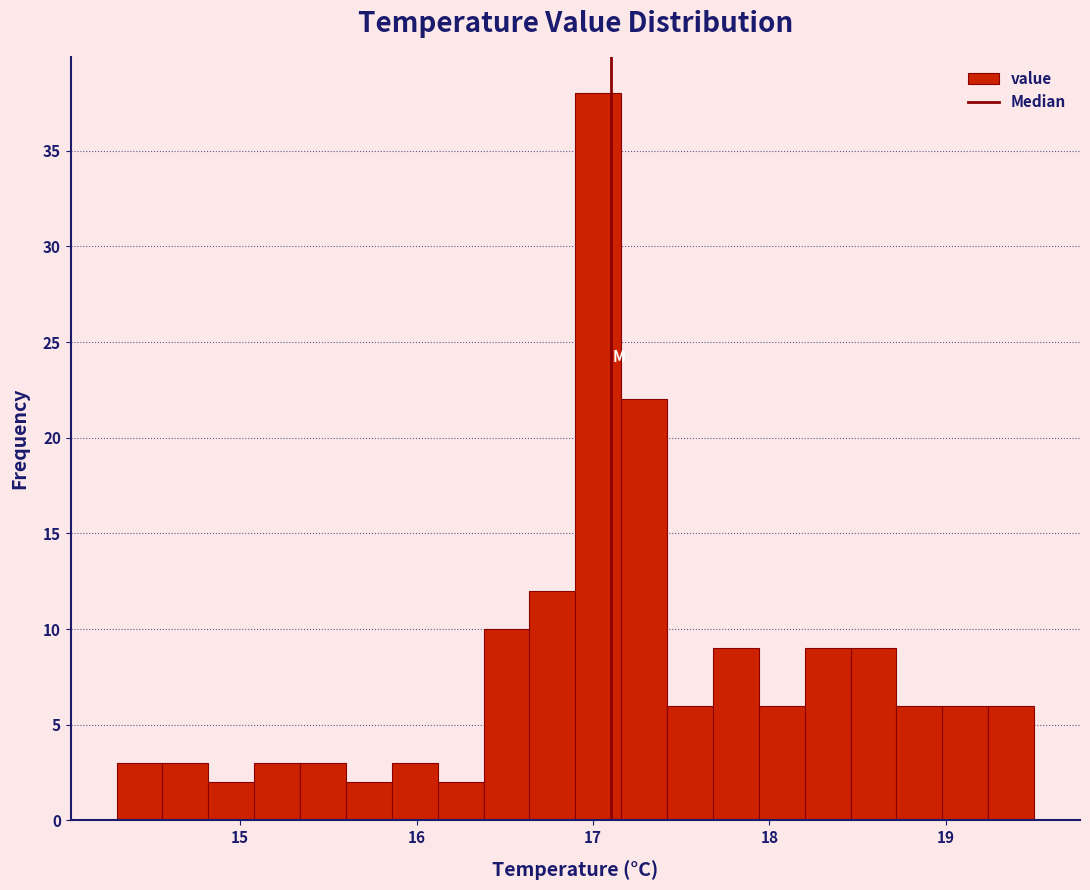

Read against the x-axis, roughly where is the centre of the tallest bar?

17.0